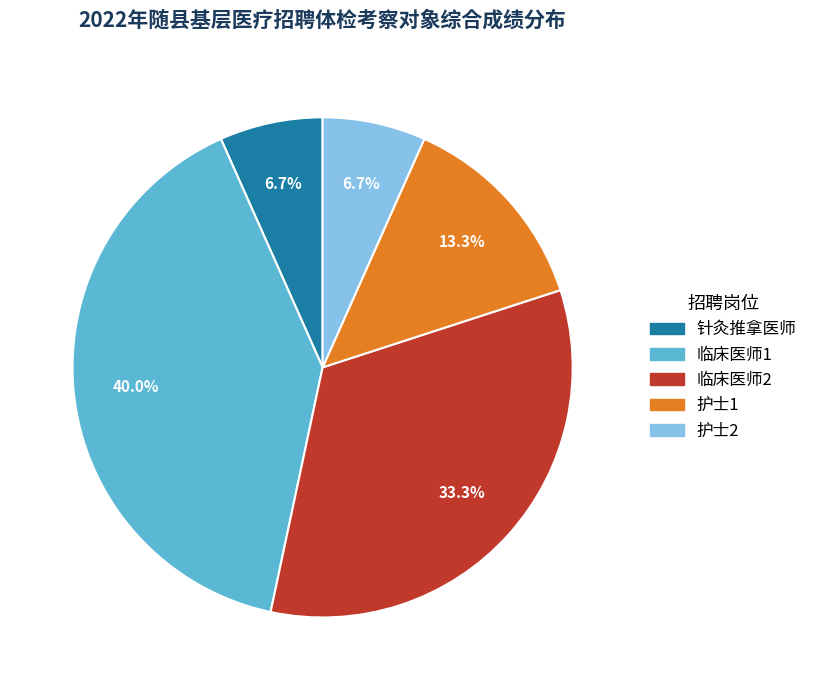

What is the total percentage of 护士1 and 临床医师1?

53.3%